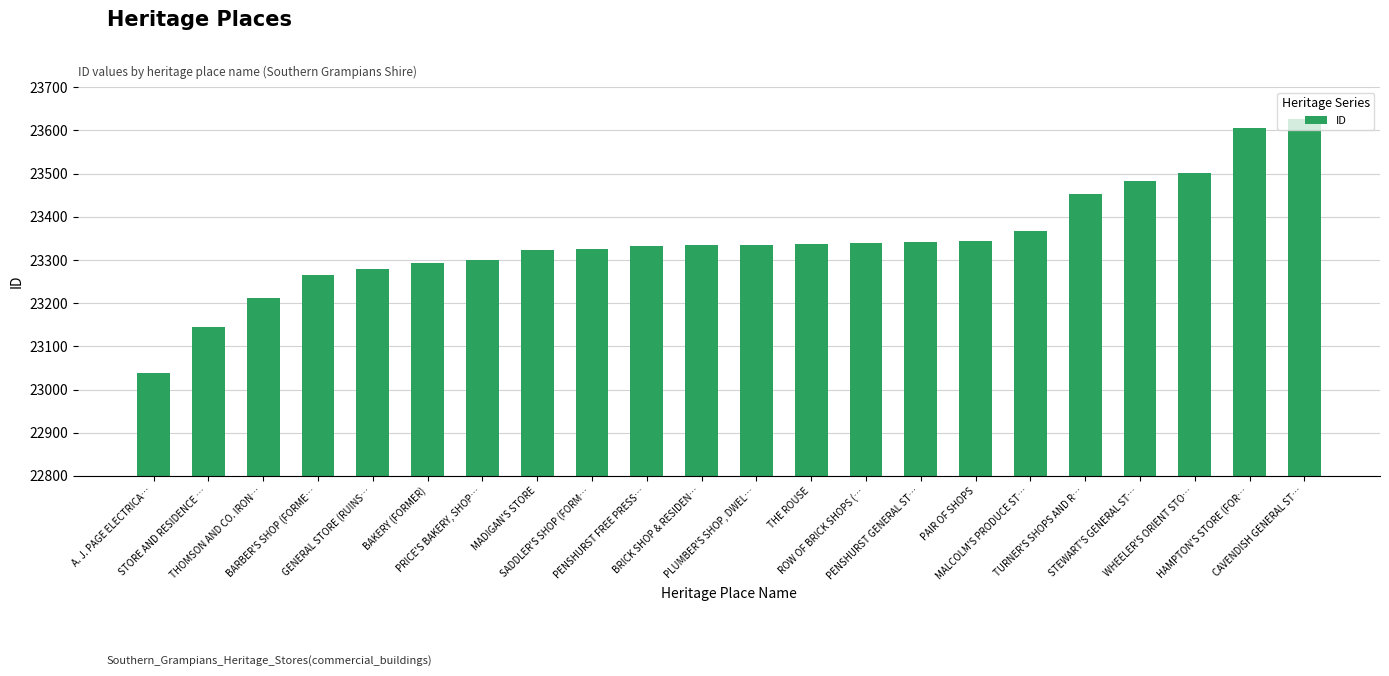

Read the value at PENSHURST FREE PRESS…, to the nearest 100.

23300